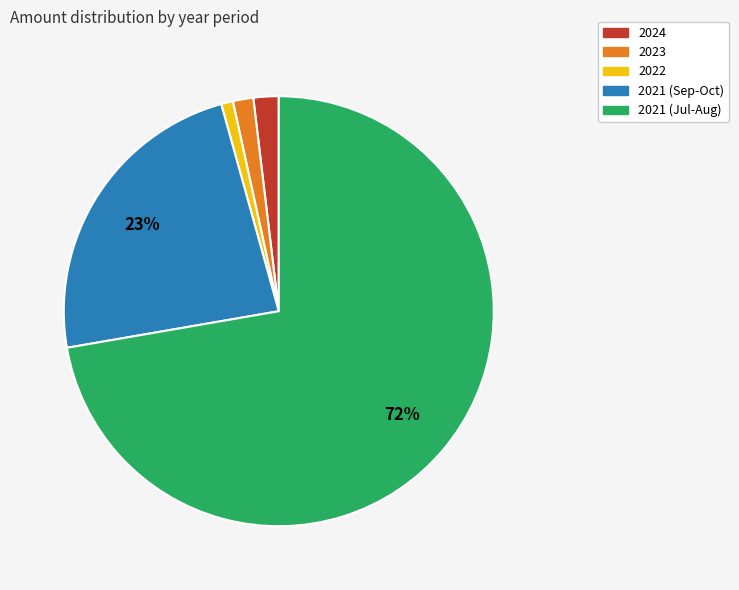

Does any single category account for the majority?

Yes